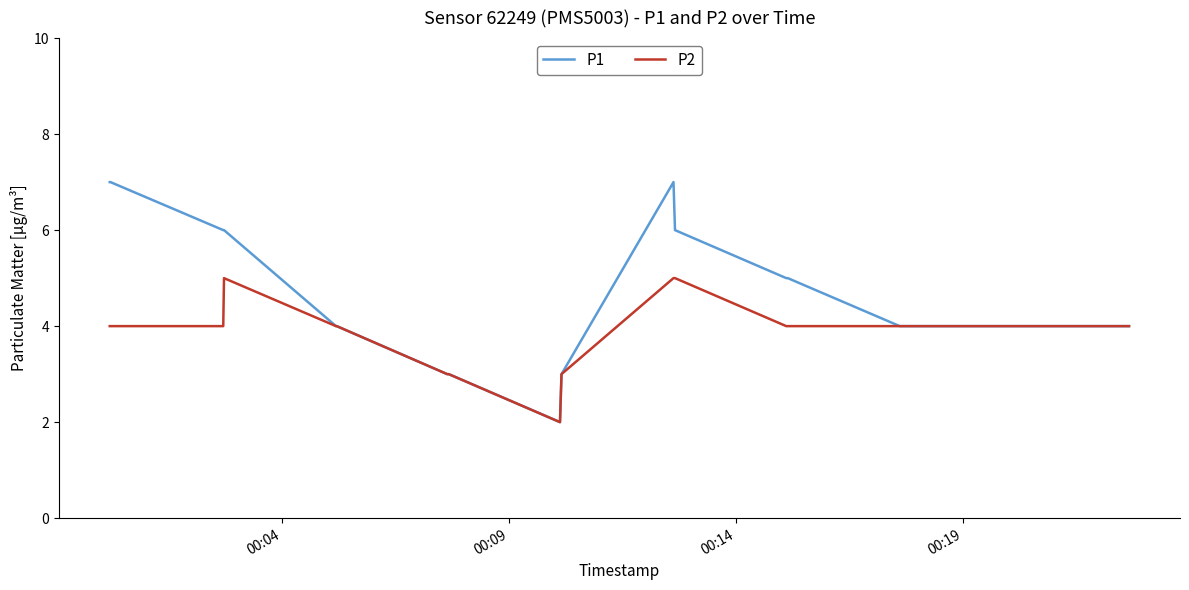

Which series has the largest total across all categories?

P1